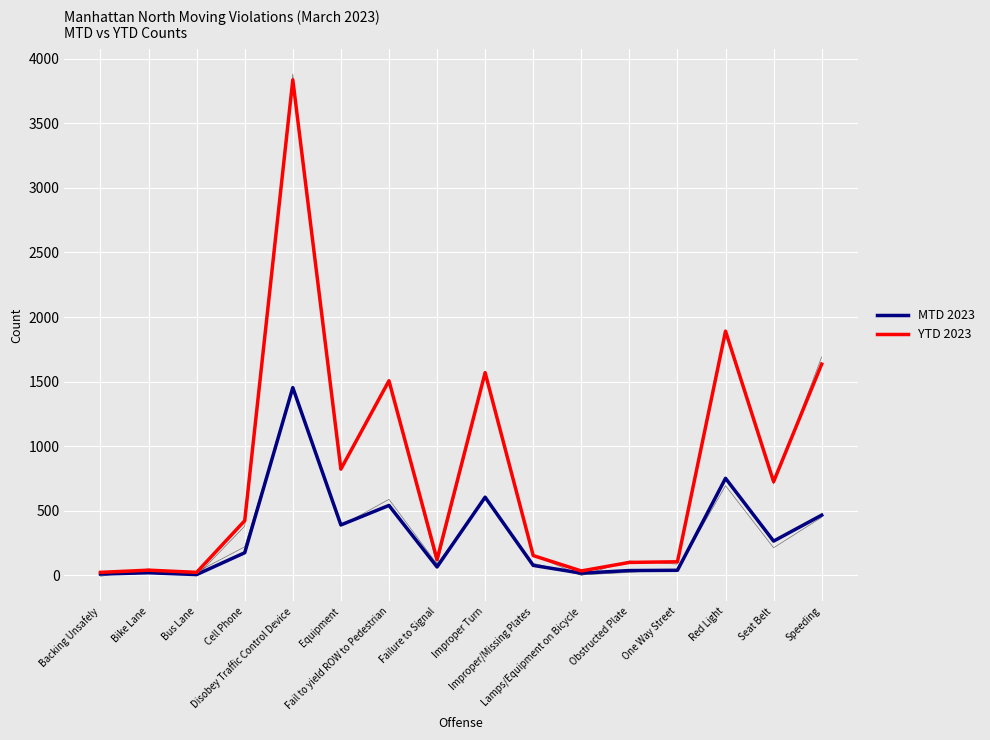

Reading left to right, extract all data points from this chart.

MTD 2023: Backing Unsafely=11	Bike Lane=21	Bus Lane=7	Cell Phone=176	Disobey Traffic Control Device=1454	Equipment=391	Fail to yield ROW to Pedestrian=542	Failure to Signal=66	Improper Turn=606	Improper/Missing Plates=78	Lamps/Equipment on Bicycle=18	Obstructed Plate=38	One Way Street=40	Red Light=752	Seat Belt=266	Speeding=467
YTD 2023: Backing Unsafely=24	Bike Lane=41	Bus Lane=24	Cell Phone=424	Disobey Traffic Control Device=3836	Equipment=823	Fail to yield ROW to Pedestrian=1507	Failure to Signal=123	Improper Turn=1570	Improper/Missing Plates=154	Lamps/Equipment on Bicycle=35	Obstructed Plate=101	One Way Street=106	Red Light=1891	Seat Belt=726	Speeding=1636